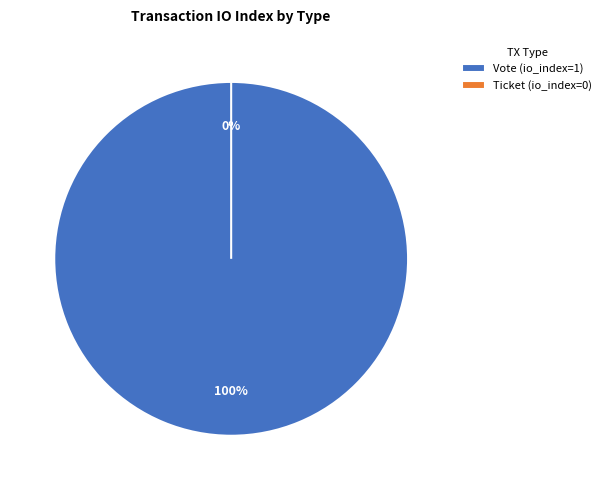

Which category has the biggest portion of the pie?

Vote